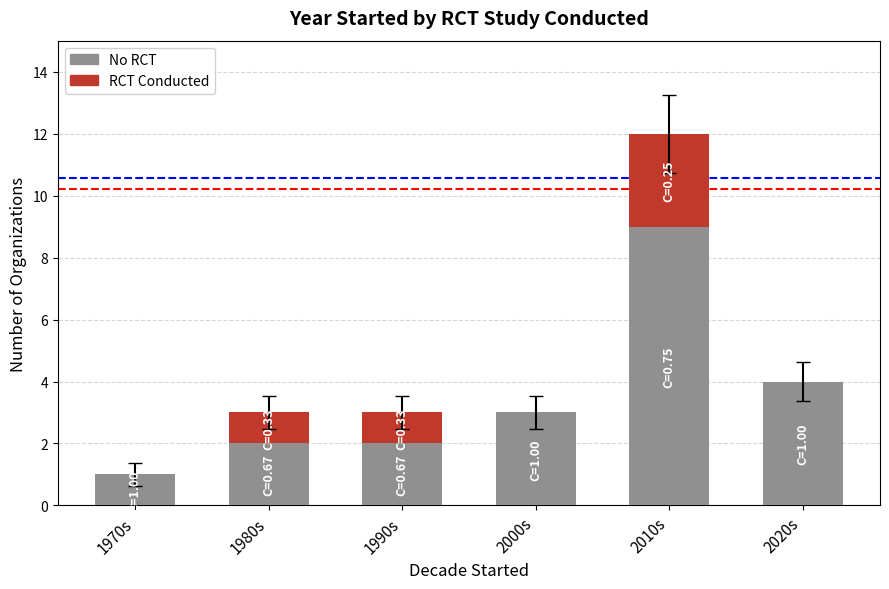

At which category is the sum across all series the highest?

2010s